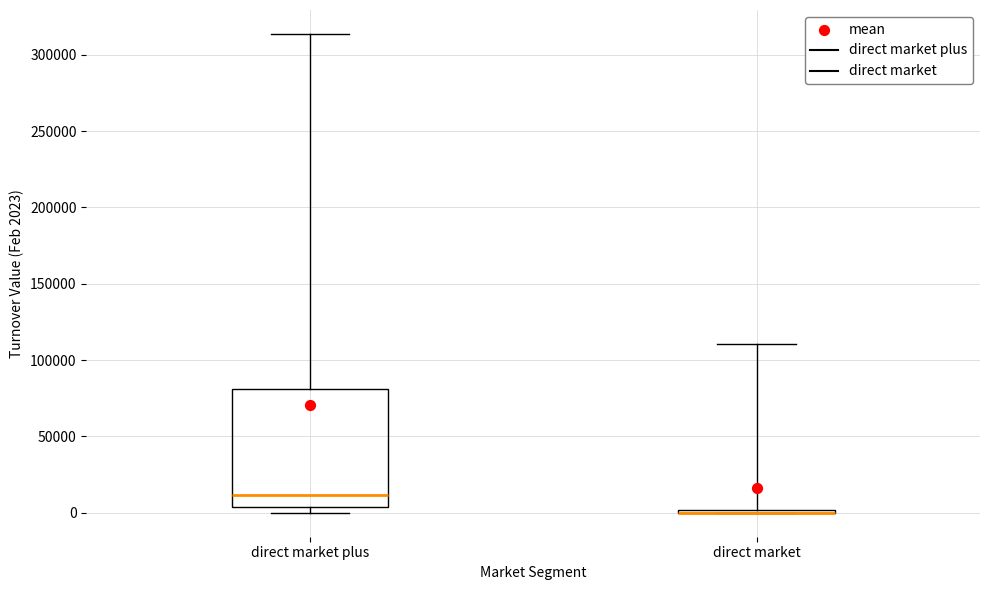

Reading left to right, transcribe this box plot: for each box, give where its median line is, the range the box spans, and where its two whiskers end, as read against the y-axis. The values are not printed on the chart, so give them approximately, as read against the axis.

direct market plus: median 10000, box 5000 to 80000, whiskers 0 to 315000
direct market: box collapsed to a line at 0, whiskers 0 to 110000